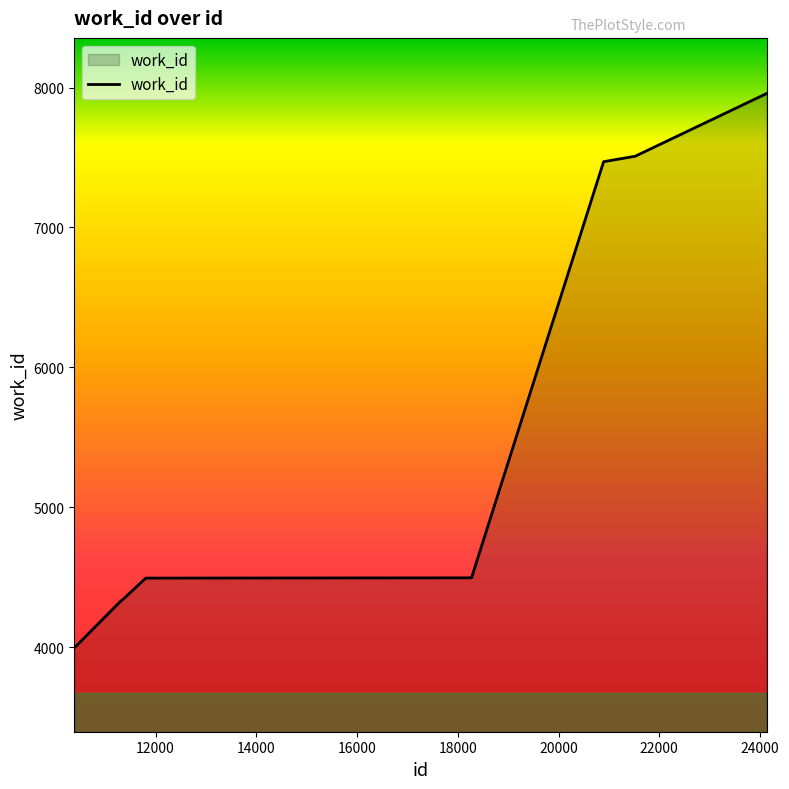

What is the minimum value shown in the chart?

3994